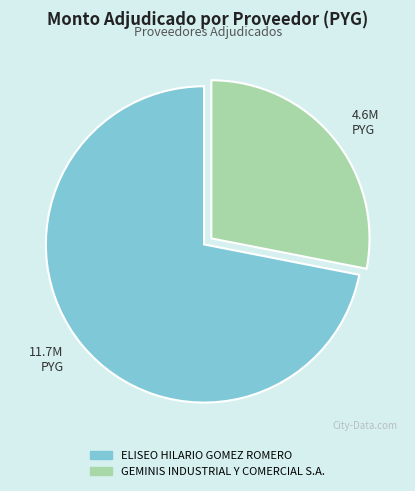

How many segments does this pie chart have?

2